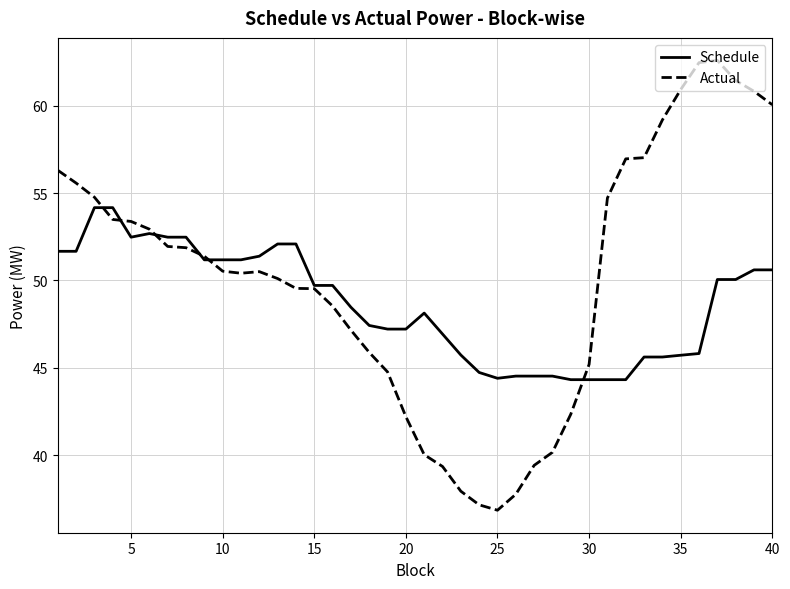

What is the lowest value of the Actual series?

36.8